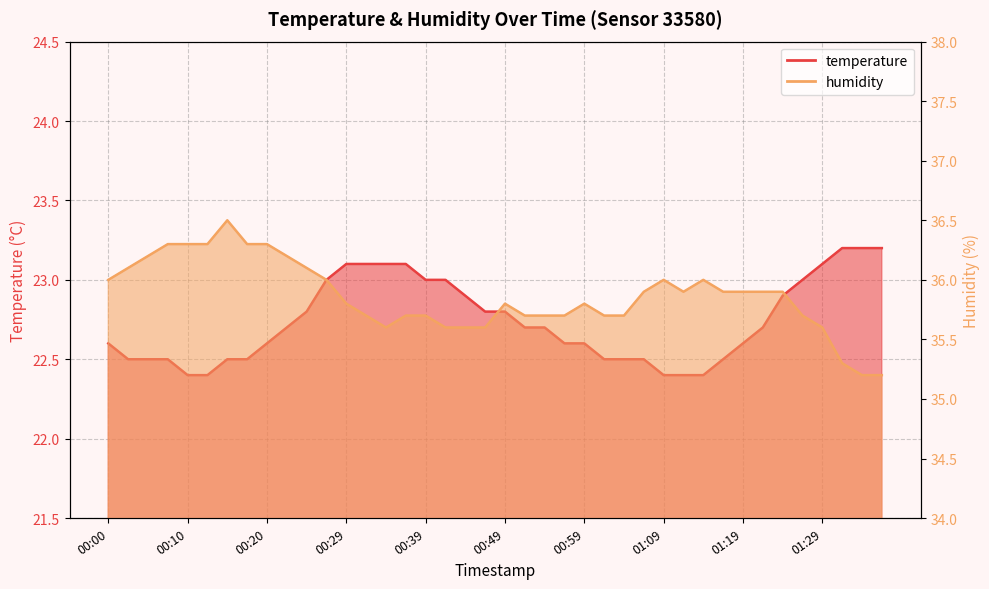

The value of humidity at 01:14 is 54.6. True or false?

False